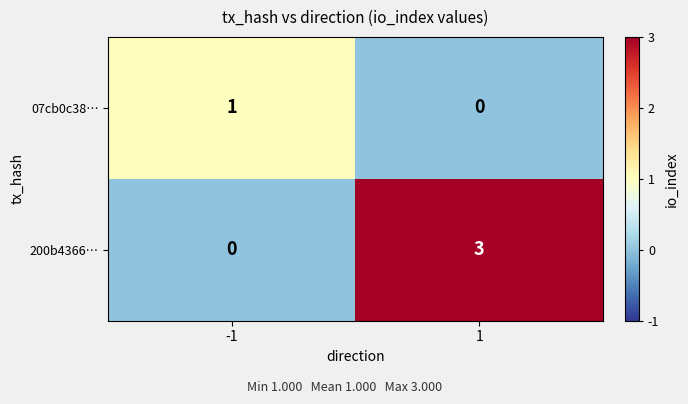

What is the greatest value displayed?

3